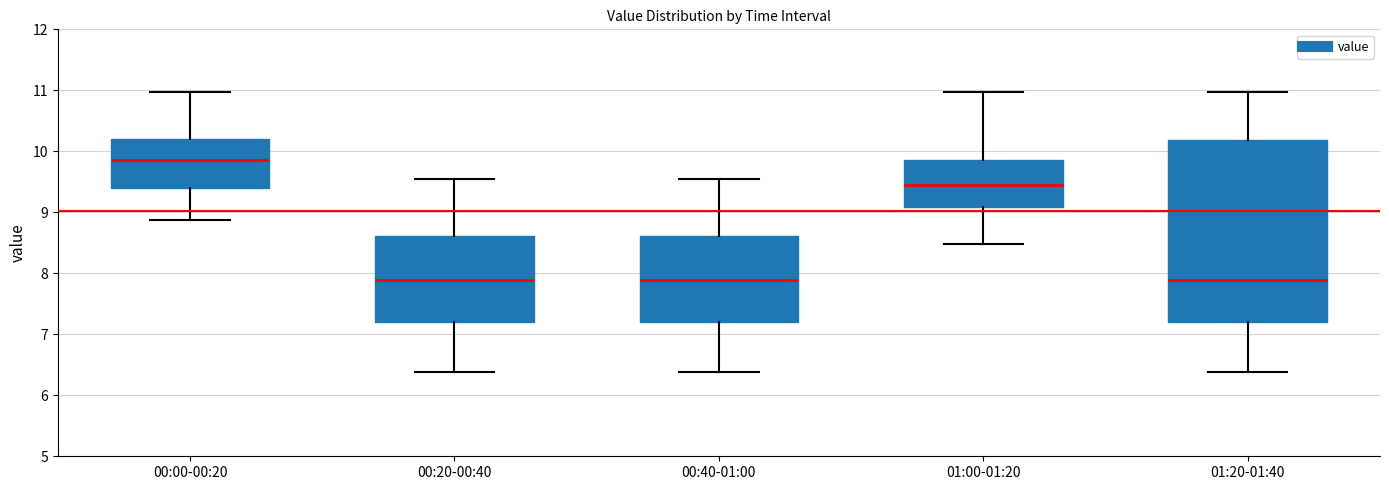

Where does the median line of the box for 01:00-01:20 sit on the y-axis? The values are not printed on the chart, so give them approximately, as read against the axis.

9.5